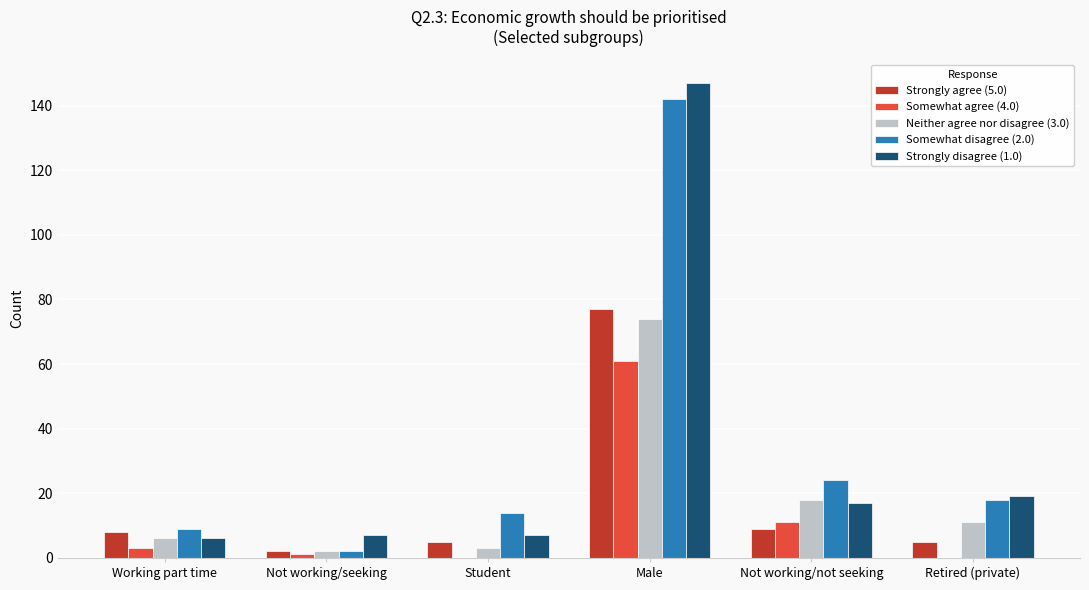

True or false: Somewhat disagree (2.0) has a value of 12 at Retired (private).

False